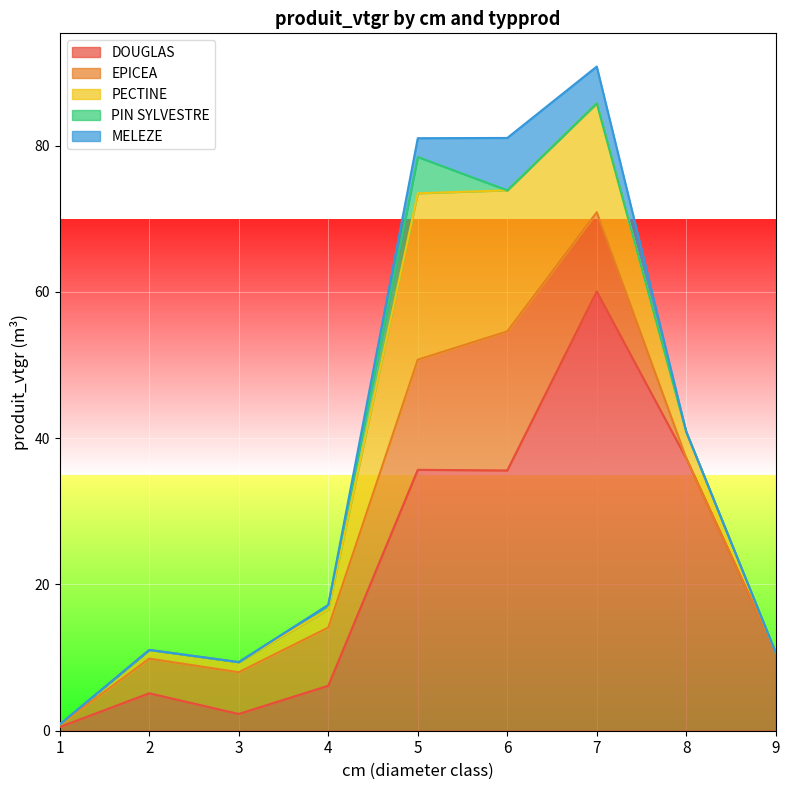

What is the value of the PIN SYLVESTRE point at the 5th from the left?

5.0